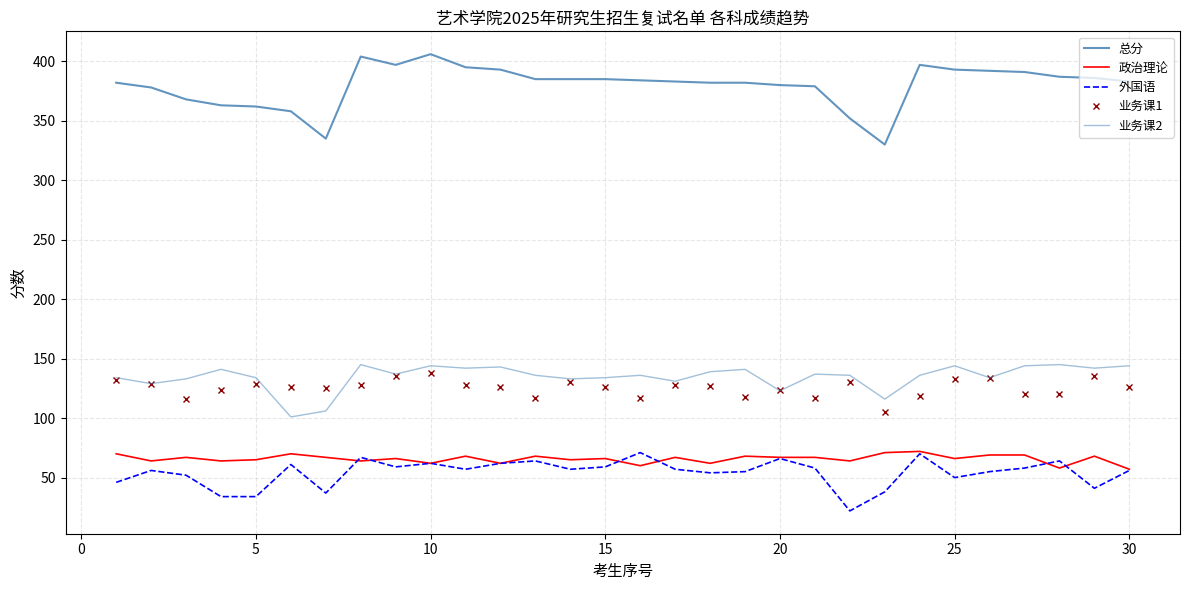

What is the lowest value of the 外国语 series?

22